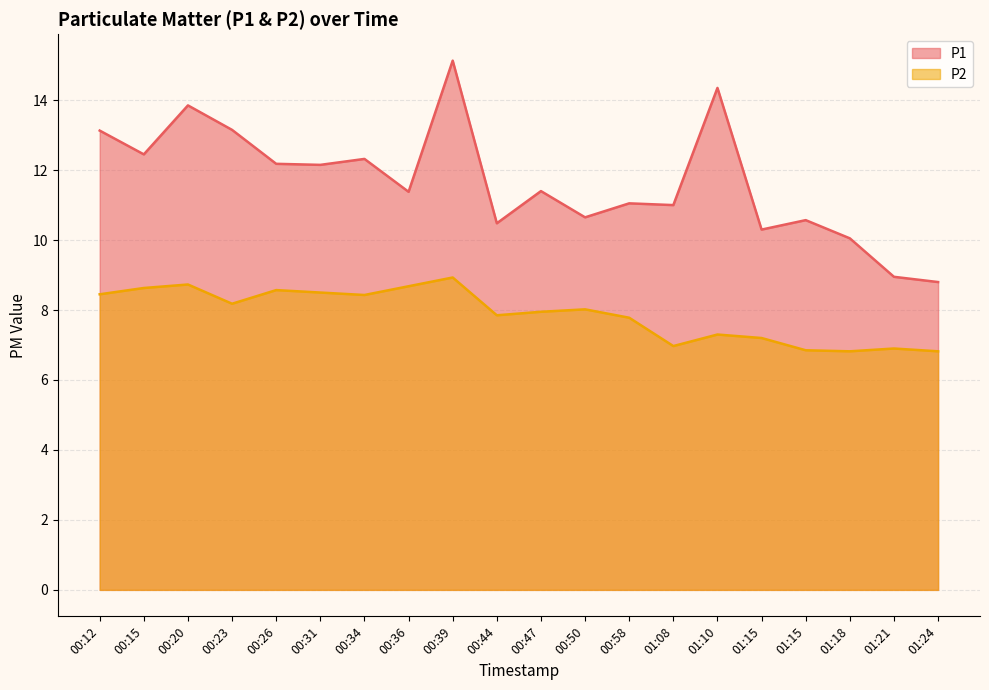

Reading left to right, list all the values displayed in this chart.

P1: 00:12=13.1	00:15=12.4	00:20=13.8	00:23=13.2	00:26=12.2	00:31=12.2	00:34=12.3	00:36=11.4	00:39=15.1	00:44=10.5	00:47=11.4	00:50=10.7	00:58=11.1	01:08=11.0	01:10=14.3	01:15=10.3	01:15=10.6	01:18=10.1	01:21=8.9	01:24=8.8
P2: 00:12=8.4	00:15=8.6	00:20=8.7	00:23=8.2	00:26=8.6	00:31=8.5	00:34=8.4	00:36=8.7	00:39=8.9	00:44=7.8	00:47=8.0	00:50=8.0	00:58=7.8	01:08=7.0	01:10=7.3	01:15=7.2	01:15=6.8	01:18=6.8	01:21=6.9	01:24=6.8